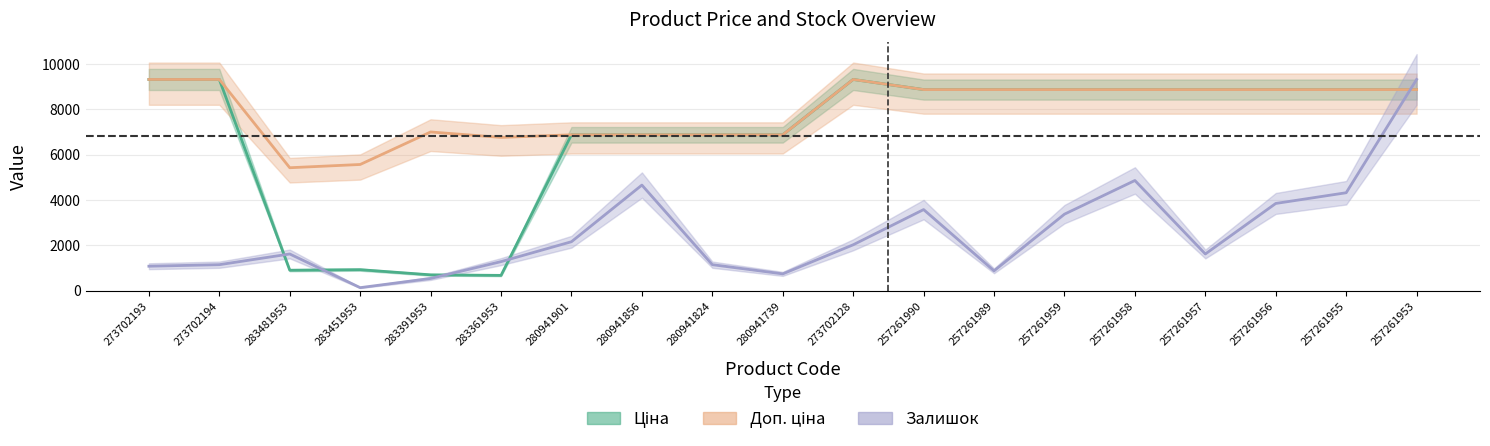

What is the label of the 17th point from the left?

257261956